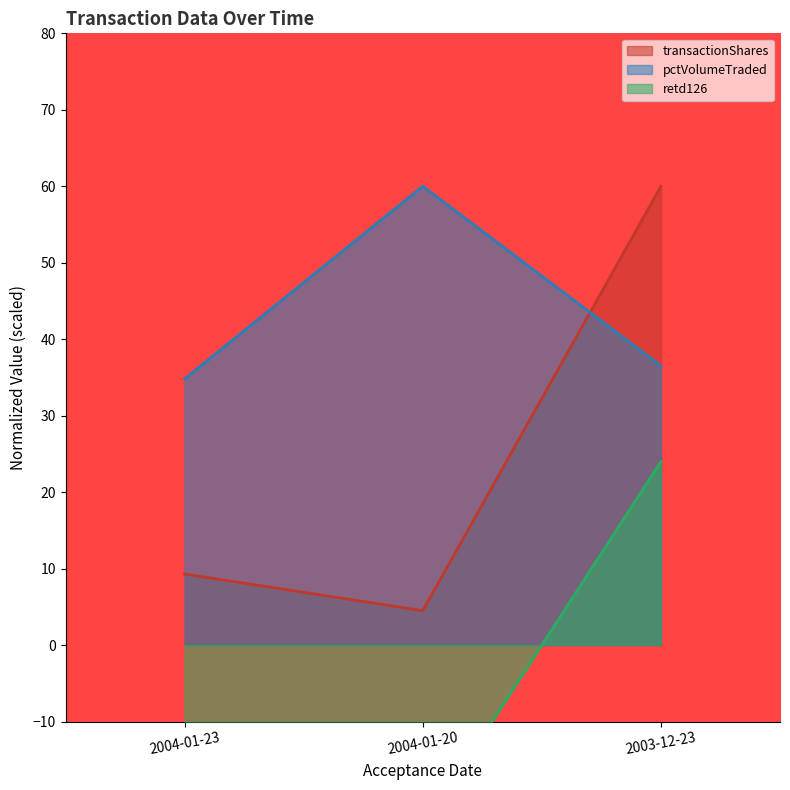

Is it true that transactionShares equals 9.3 at 2004-01-23?

True